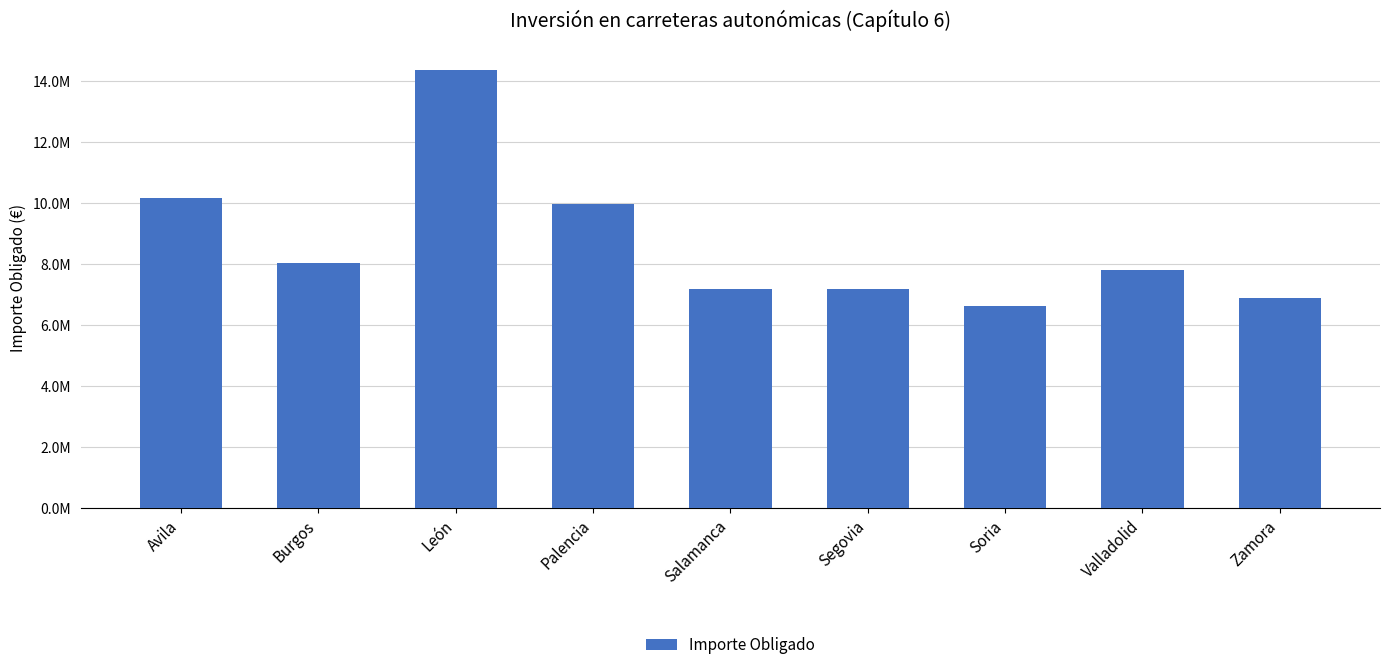

Reading left to right, list all the values displayed in this chart.

Avila=10158288.7	Burgos=8051324.1	León=14373967.2	Palencia=9990896.5	Salamanca=7204741.4	Segovia=7174744.4	Soria=6618398.3	Valladolid=7810251.7	Zamora=6908583.2